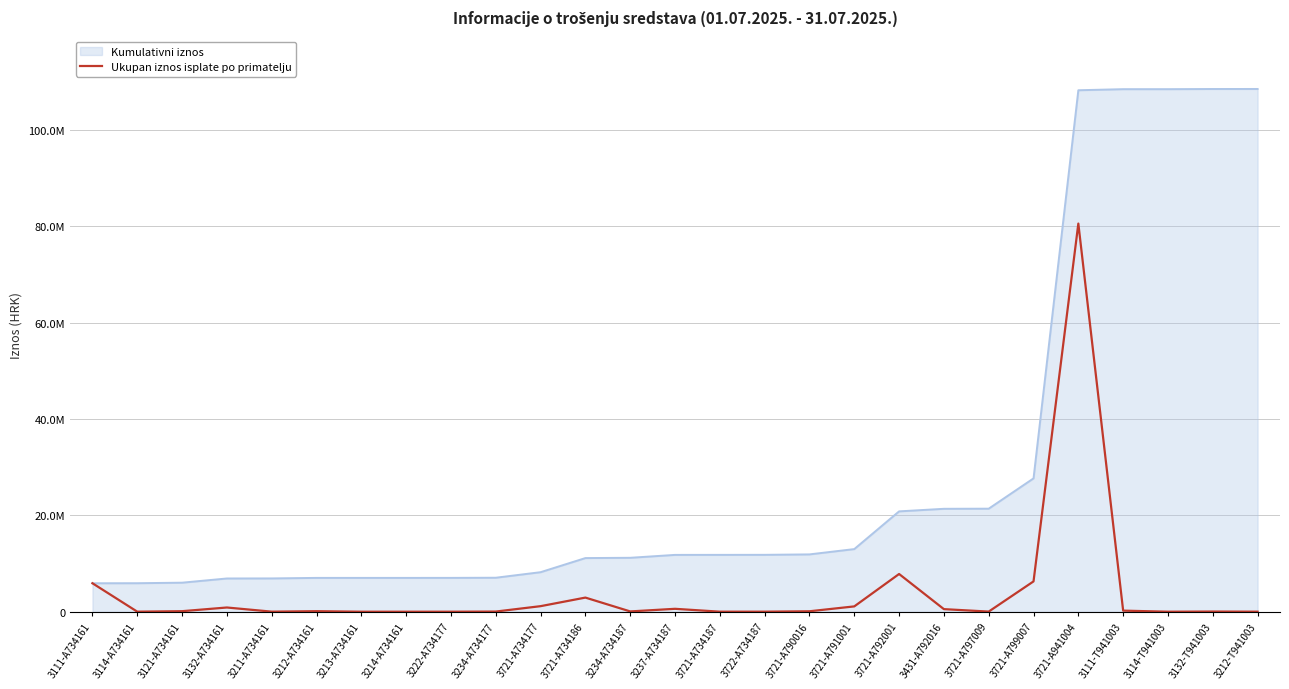

Does the chart display data point markers on the line(s)?

No